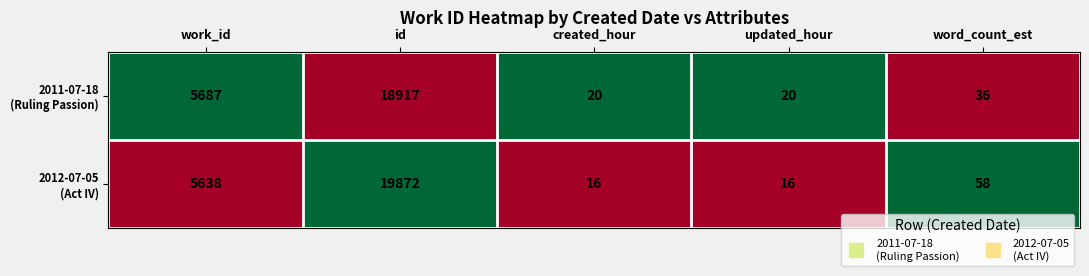

At which category is the sum across all series the highest?

id